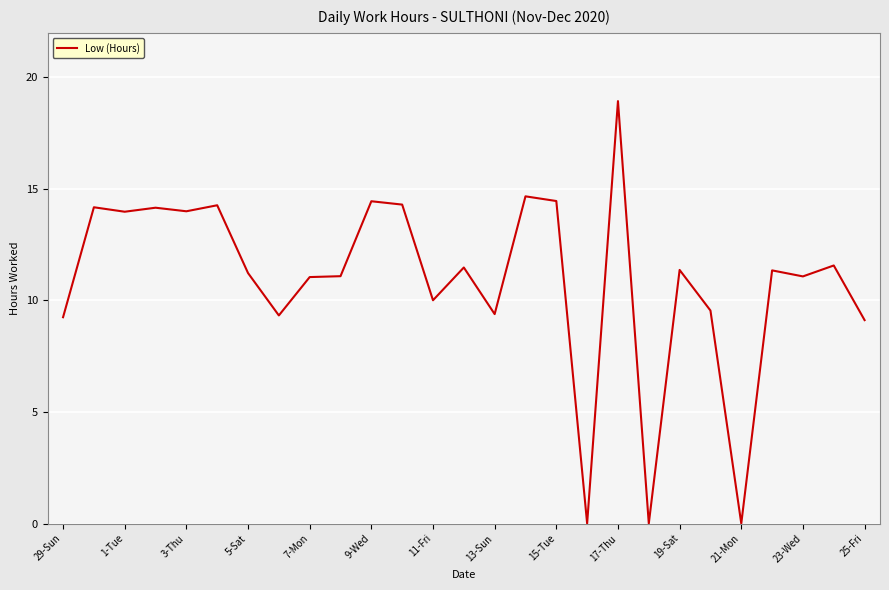

What is the difference between the maximum and minimum values?

18.9